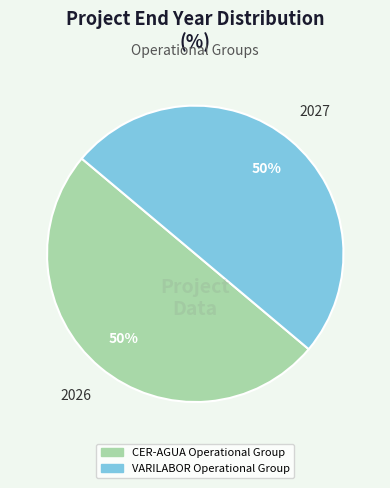

Count the number of slices in the pie.

2